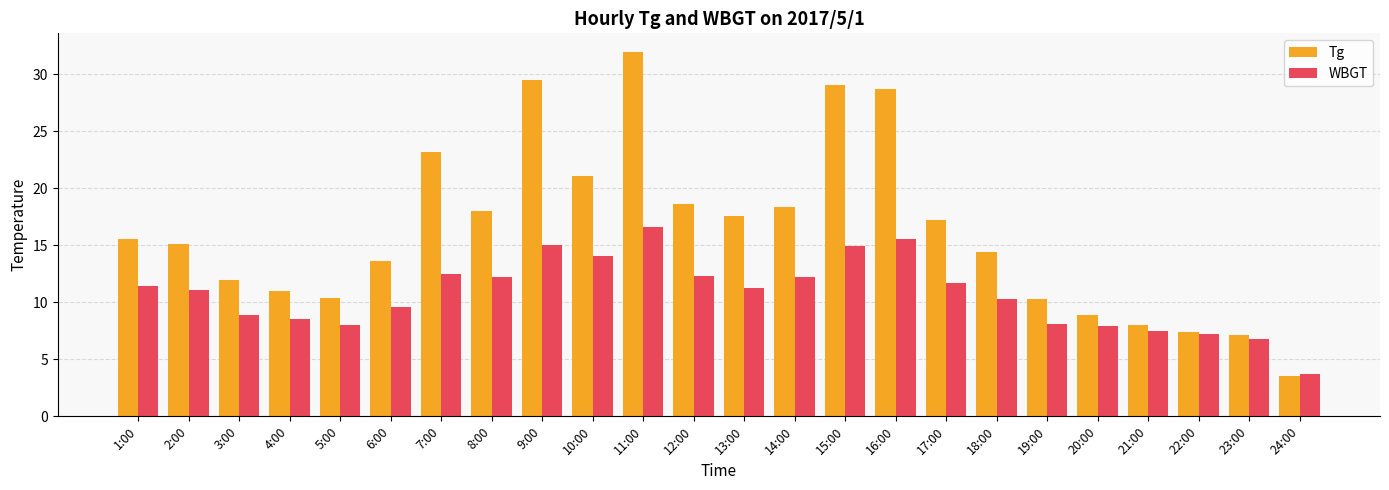

Where does the Tg series first go above 15?

1:00